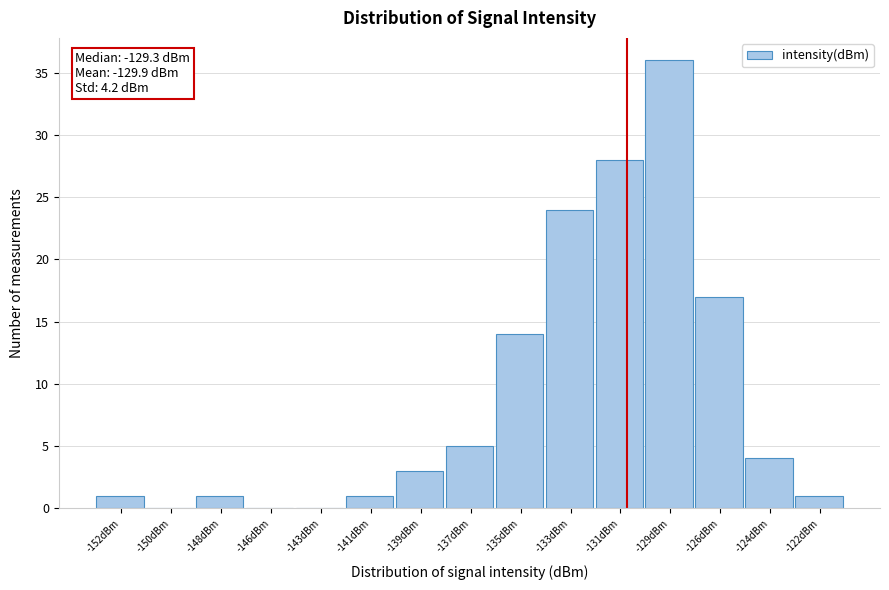

True or false: the data shows 20 at -146dBm.

False